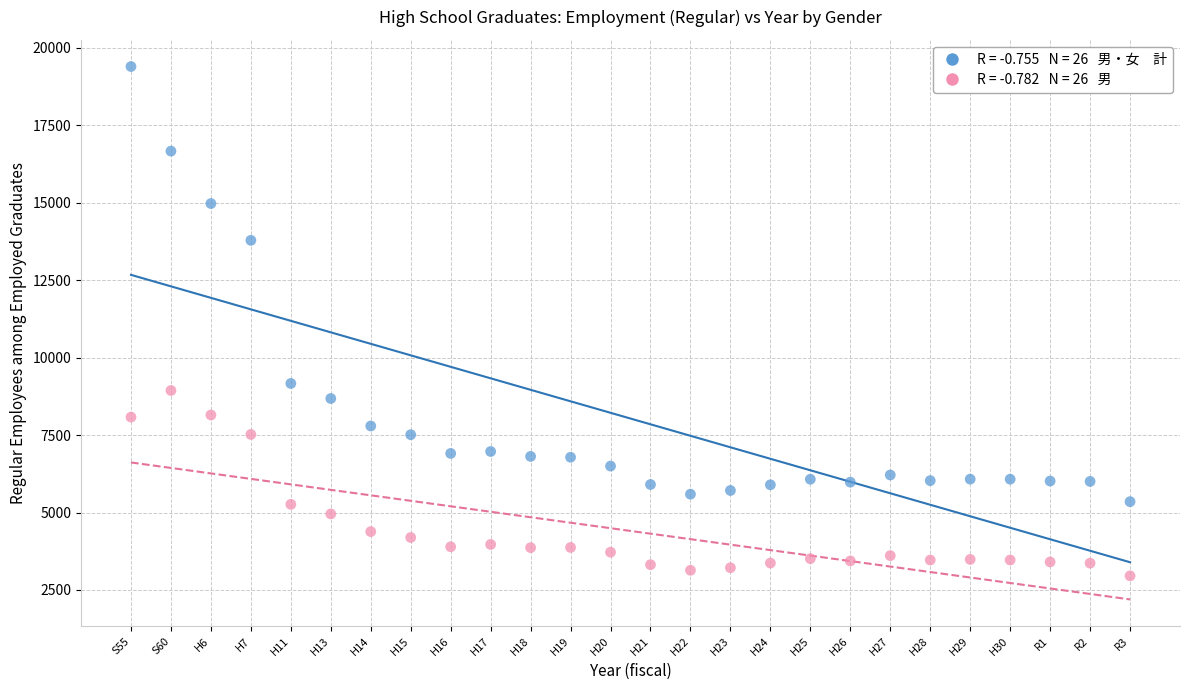

Across all series, what Y value is closest to 11175?

9166